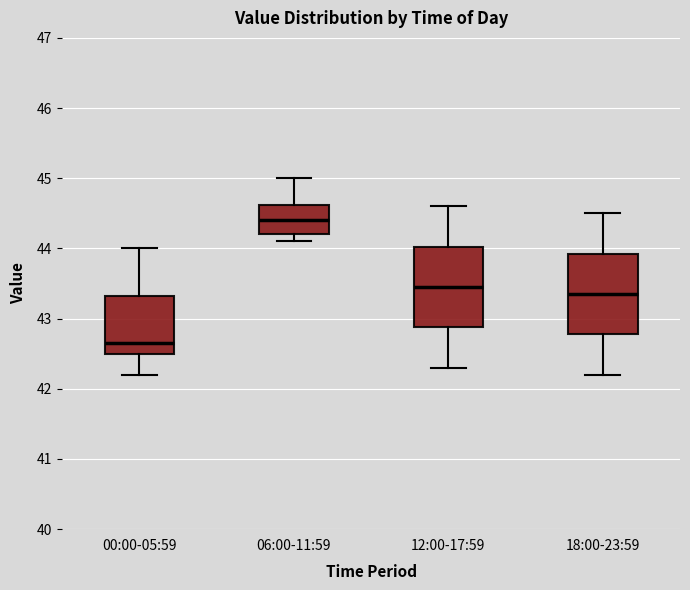

Where does the upper whisker of the box for 06:00-11:59 end on the y-axis? The values are not printed on the chart, so give them approximately, as read against the axis.

45.0